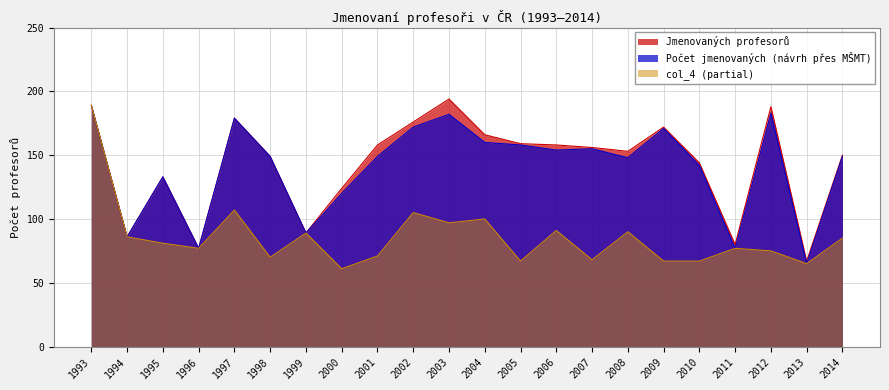

True or false: Jmenovaných profesorů has more than 2 points higher than both neighbors.

True